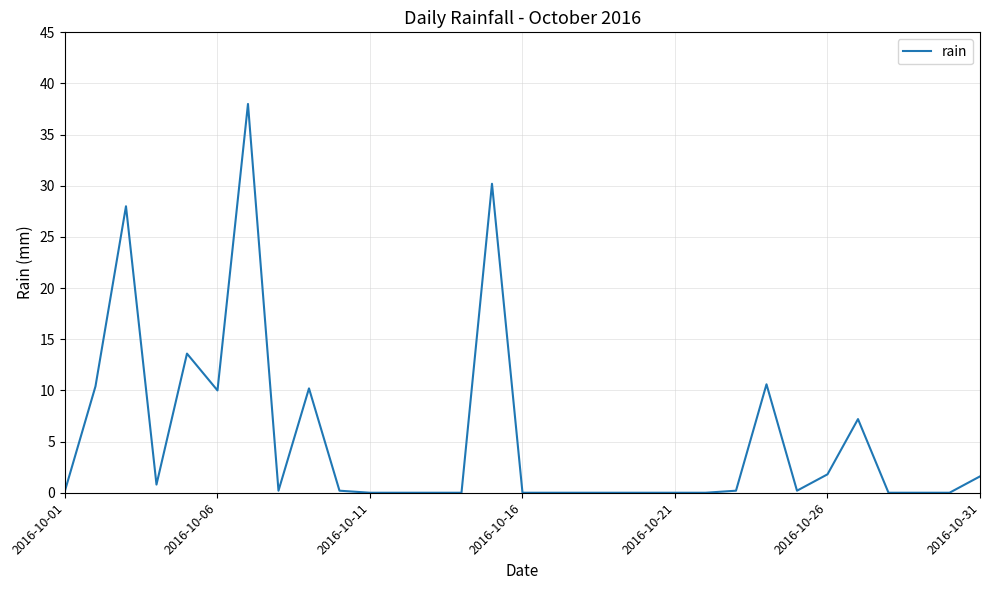

What is the difference between the maximum and minimum values?

38.0